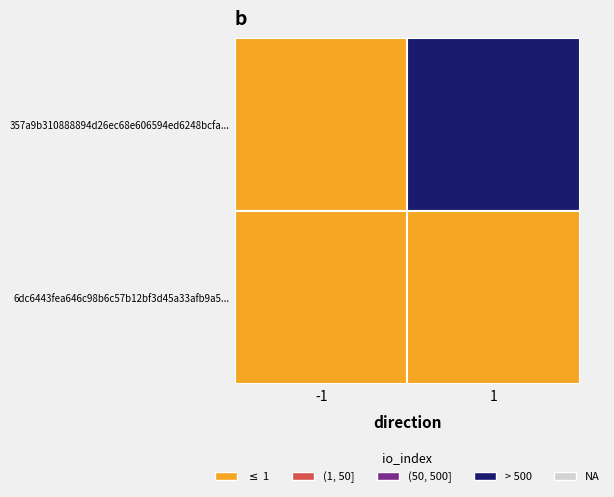

What is the greatest value displayed?

1438